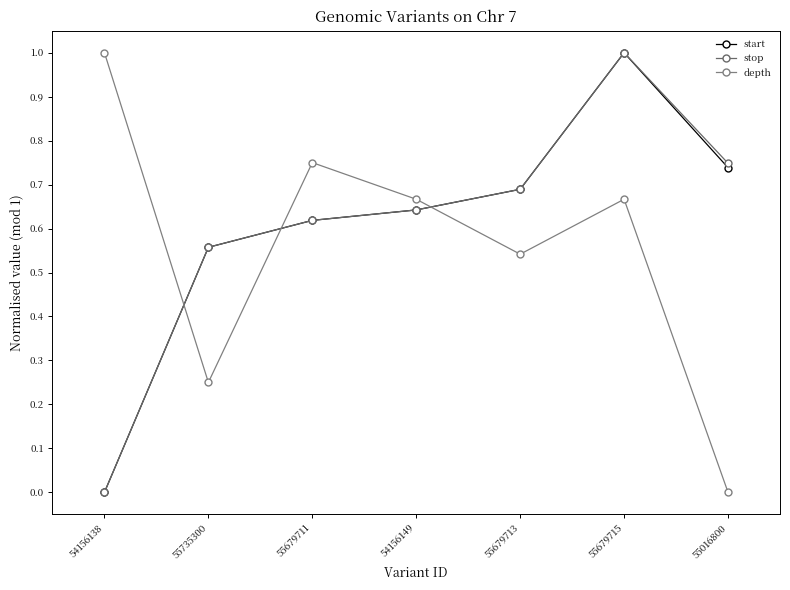

How many distinct data groups are displayed?

3